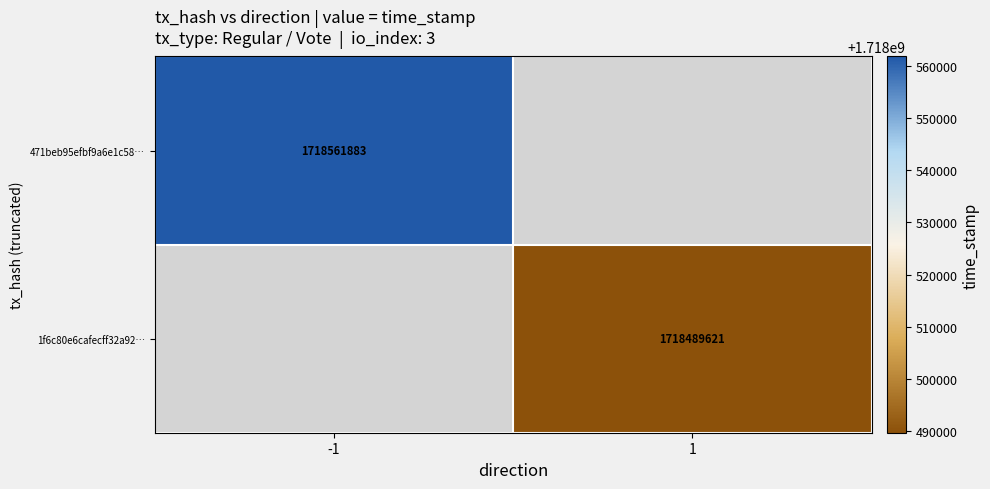

Is the value of 471beb95efbf9a6e1c58… at -1 greater than the value of 1f6c80e6cafecff32a92… at 1?

Yes